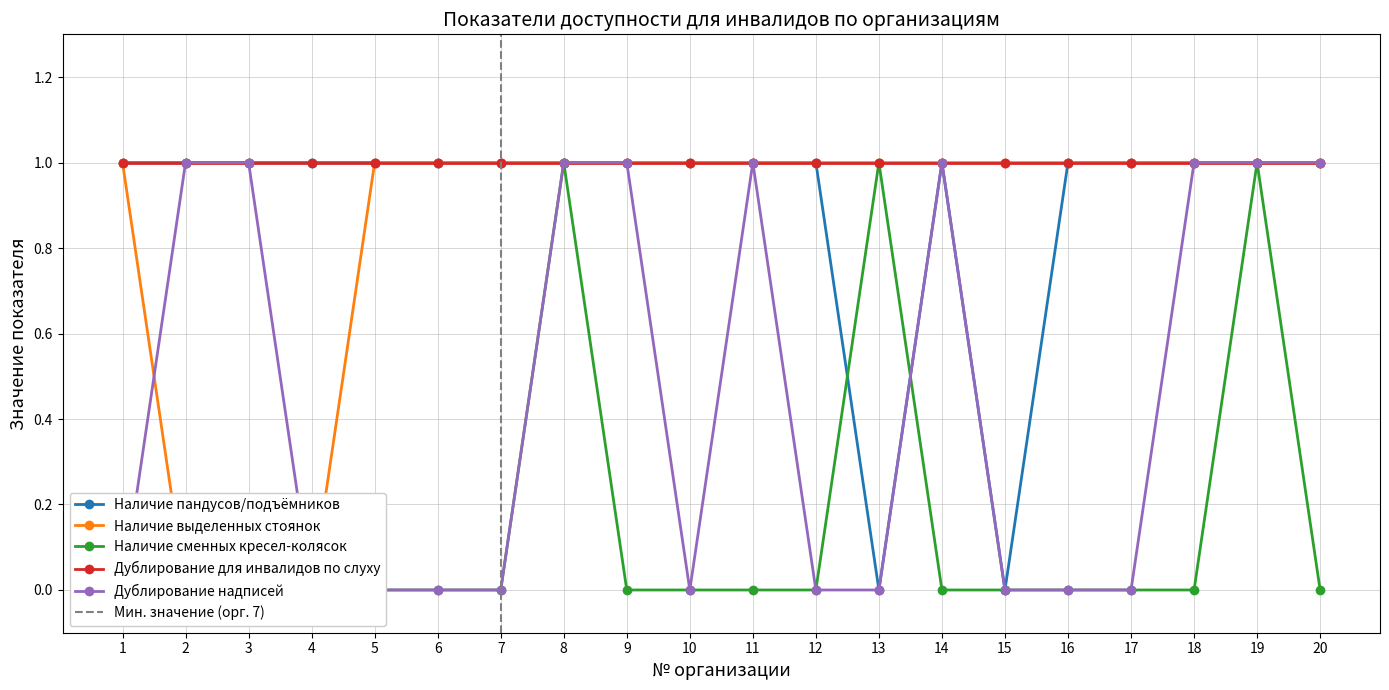

What is the value of the Наличие пандусов/подъёмников point at the 2nd from the left?

1